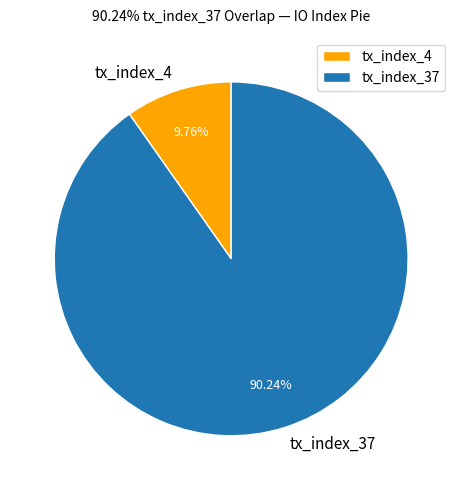

Which slice represents more than half of the pie?

tx_index_37